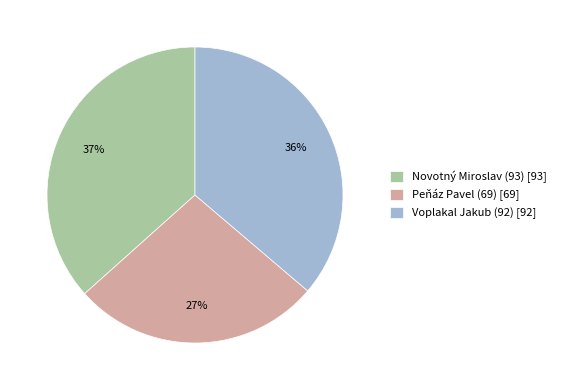

Approximately how many times larger is the value at Peňáz Pavel (69) compared to Novotný Miroslav (93)?

0.7